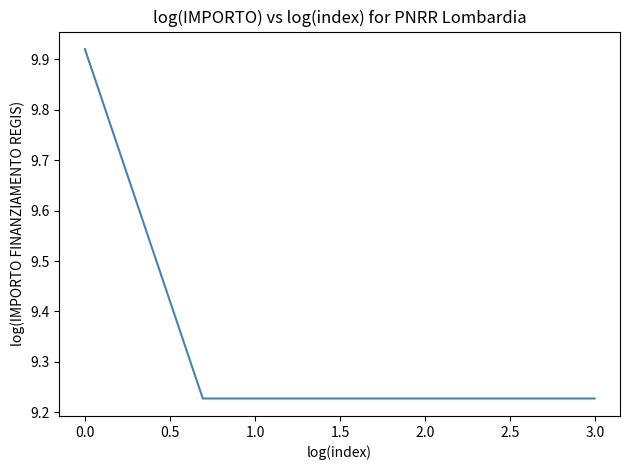

What is the difference between the maximum and minimum values?

0.7